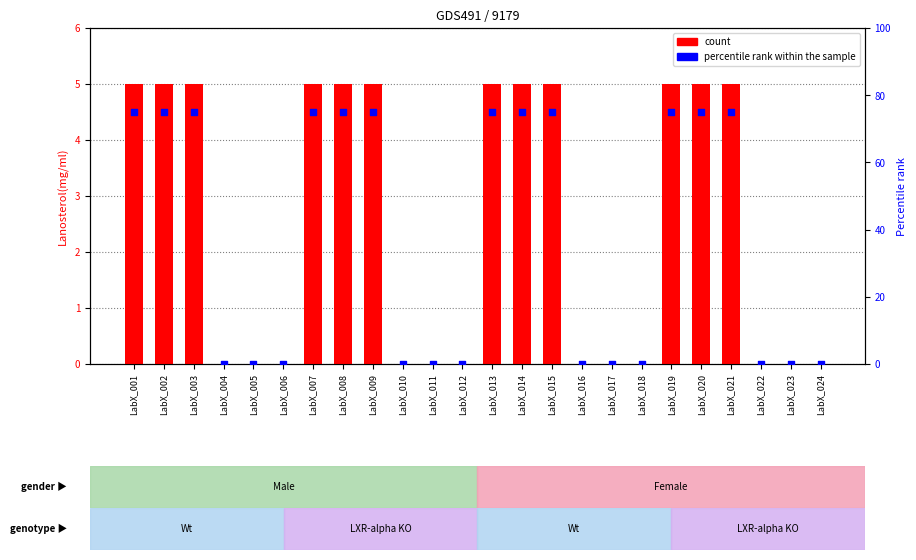

What is the total value across all series at LabX_003?

80